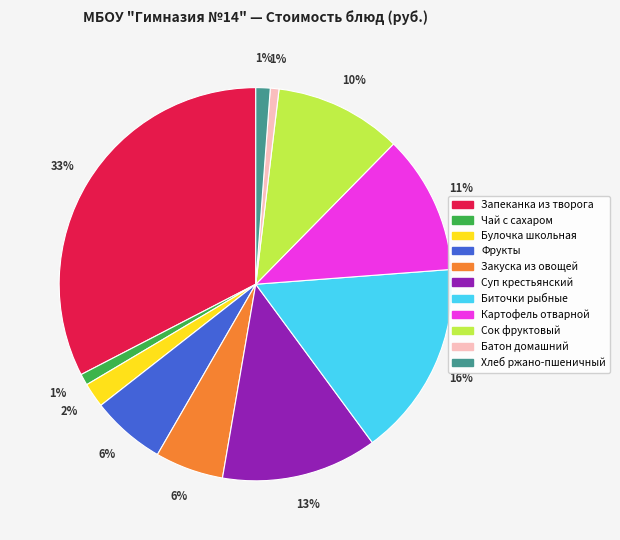

How many slices are in this pie chart?

11